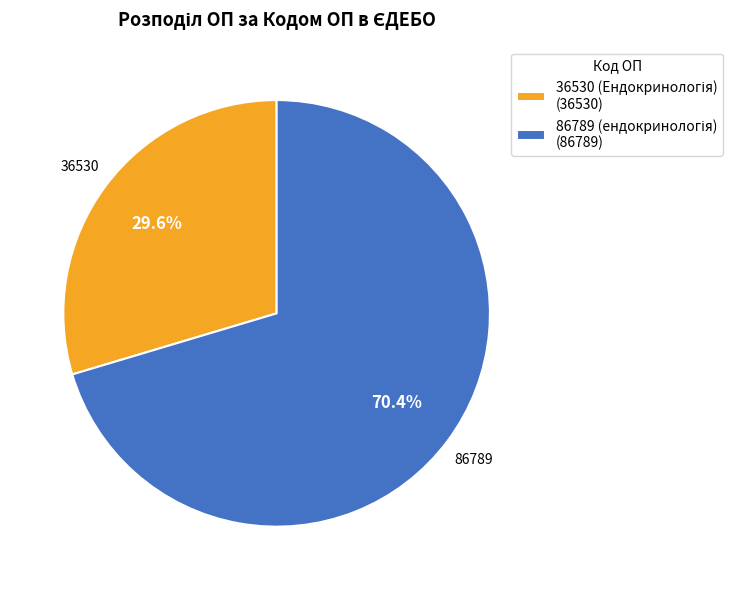

Does any single category account for the majority?

Yes